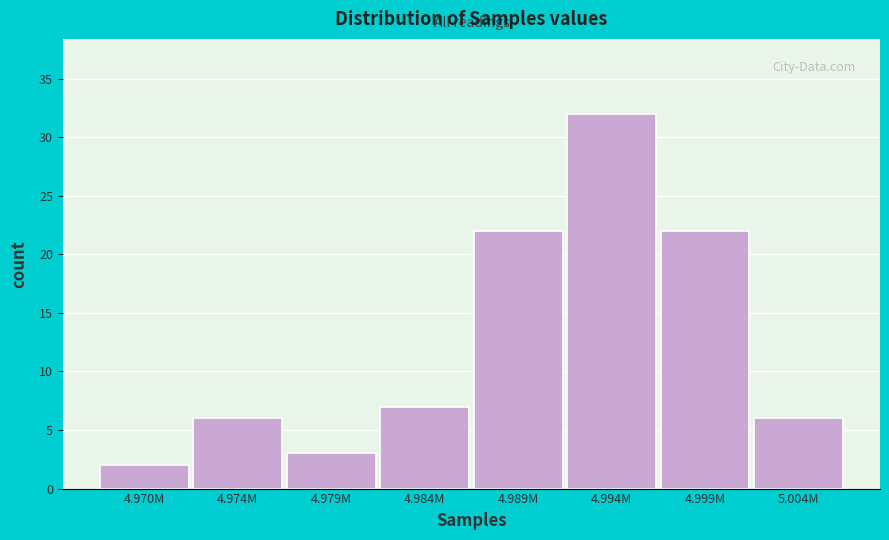

Reading right to left, transcribe all the data shown in this chart.

5.004M=6	4.999M=22	4.994M=32	4.989M=22	4.984M=7	4.979M=3	4.974M=6	4.970M=2